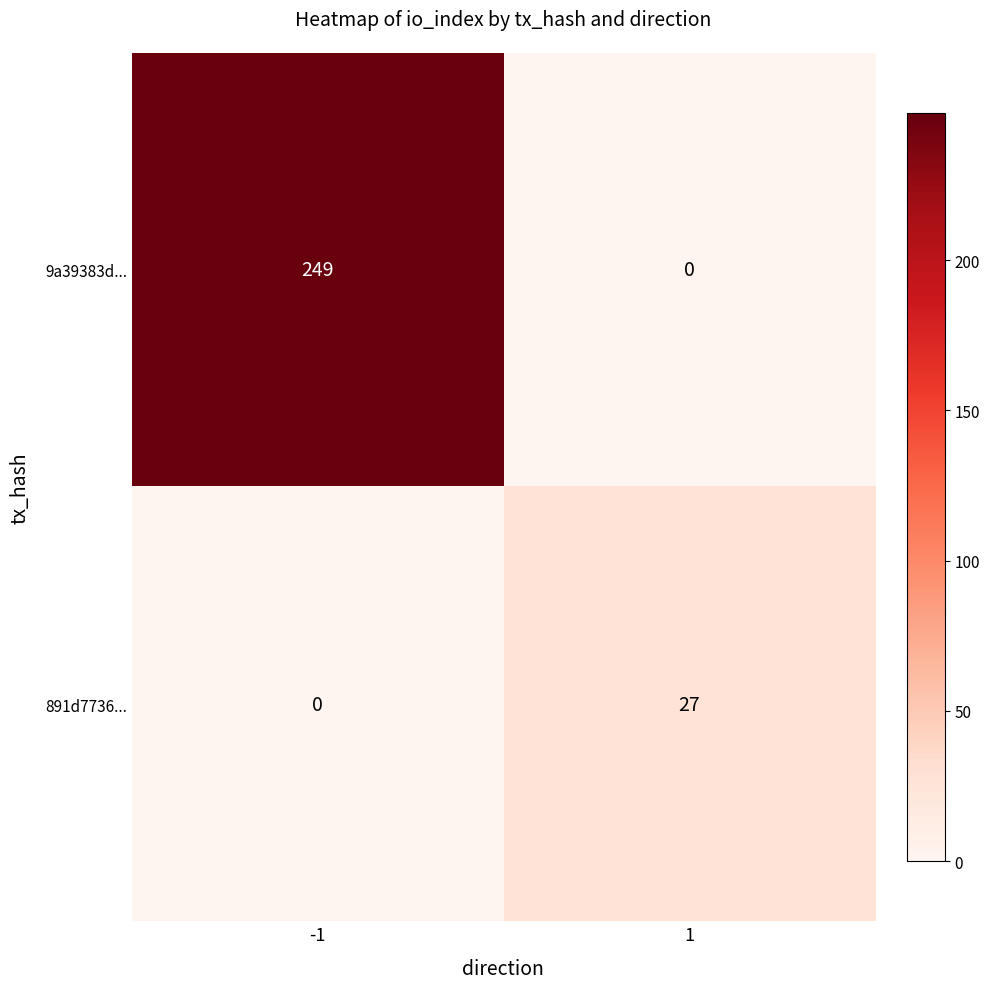

Count the number of categories in the chart.

2